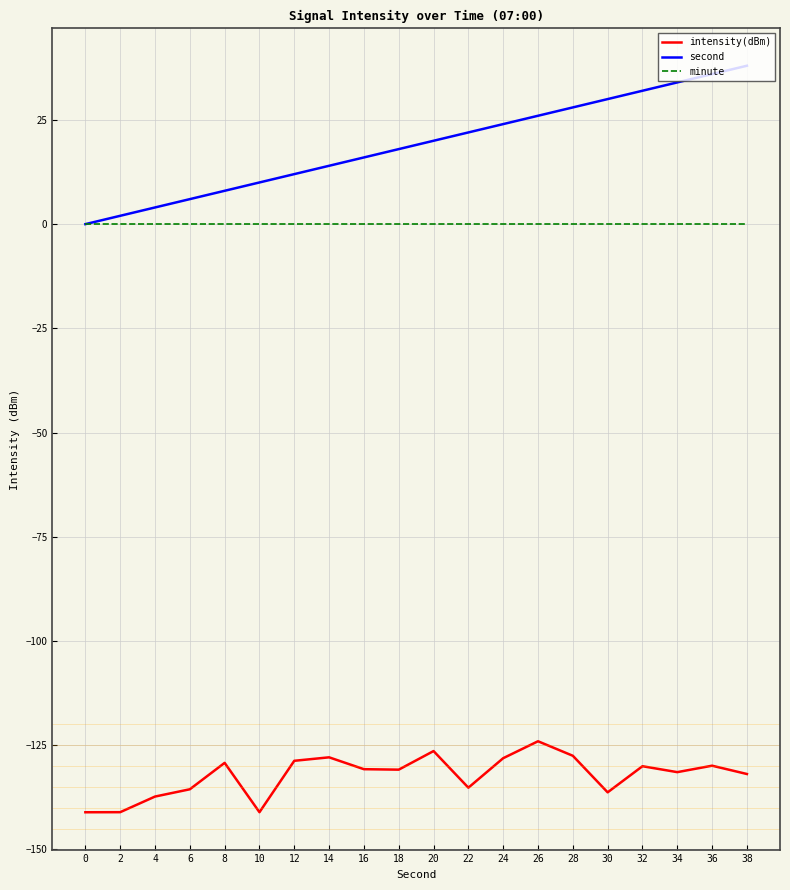

What is the greatest value displayed?

38.0